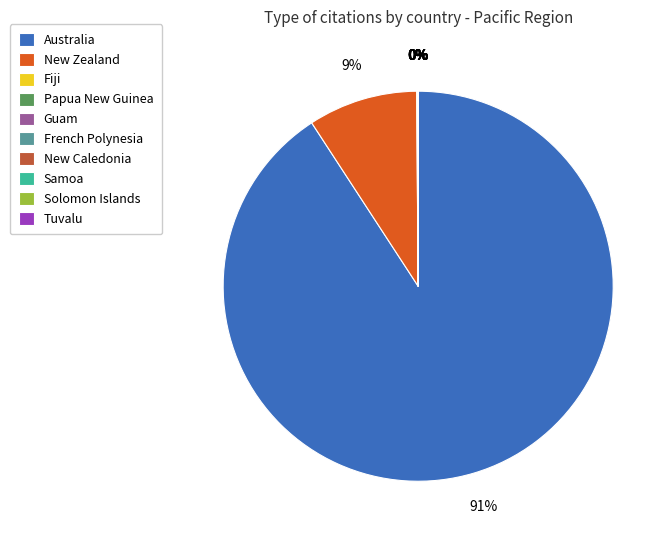

Which slice is the largest?

Australia